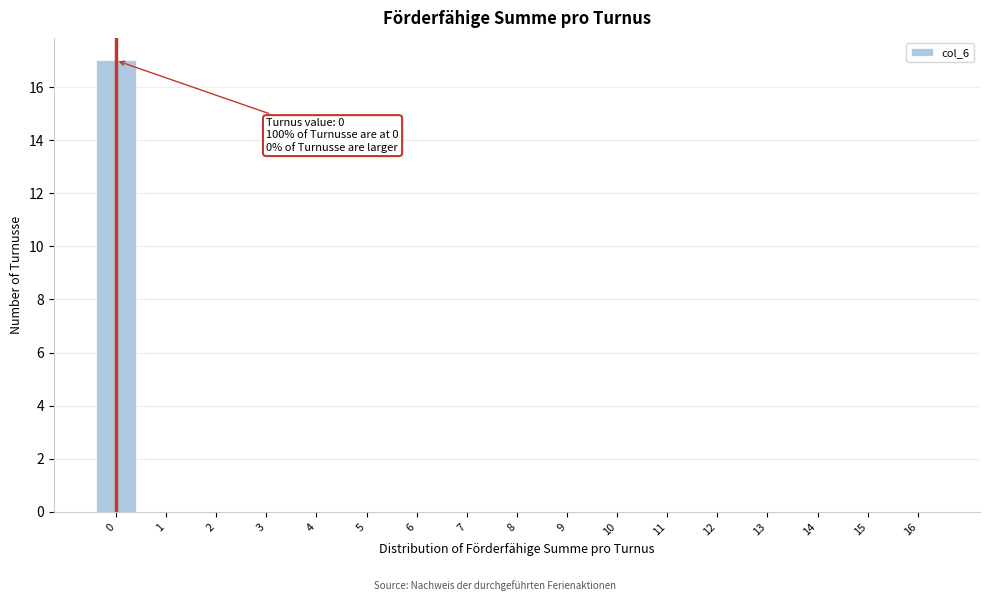

Reading left to right, extract all data points from this chart.

0=17	1=0	2=0	3=0	4=0	5=0	6=0	7=0	8=0	9=0	10=0	11=0	12=0	13=0	14=0	15=0	16=0